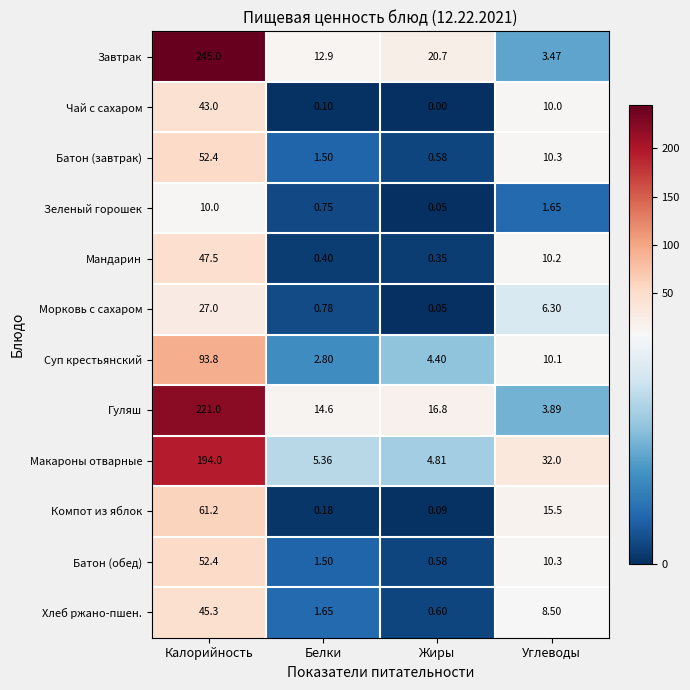

At how many categories does at least one series exceed 190?

1